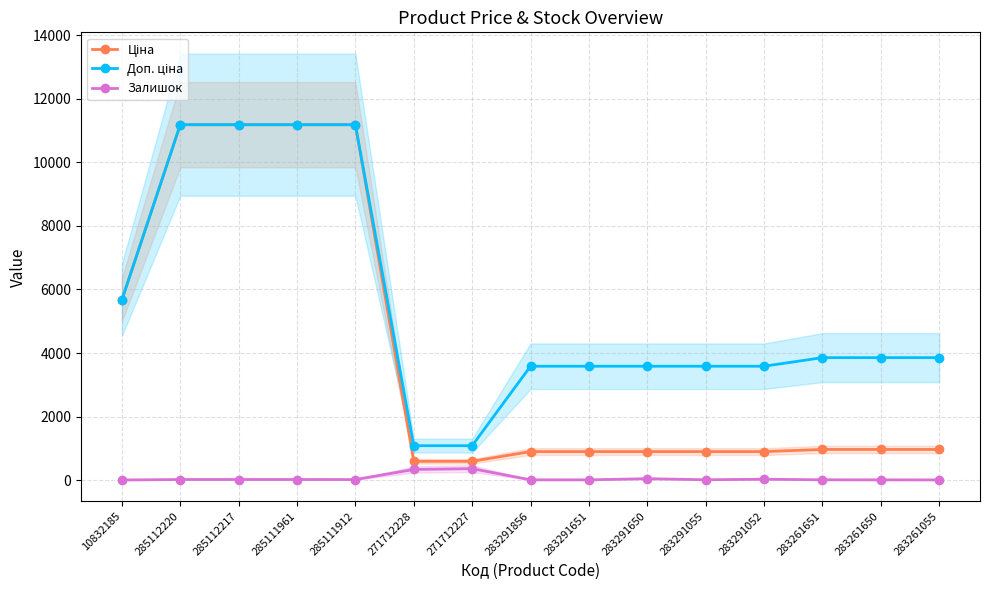

What are all the series names shown in the legend?

Ціна, Доп. ціна, Залишок